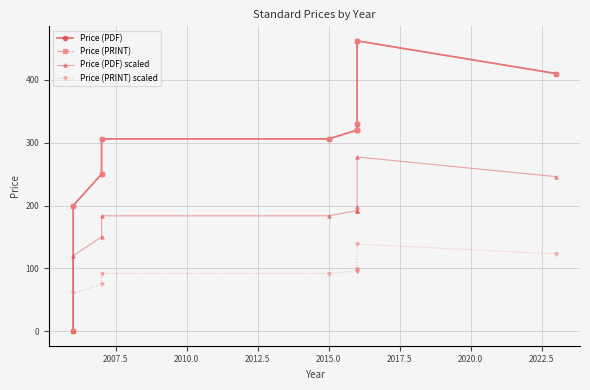

At 2017.5, list the series in order from largest to smallest.

Price (PDF), Price (PRINT), Price (PDF) scaled, Price (PRINT) scaled